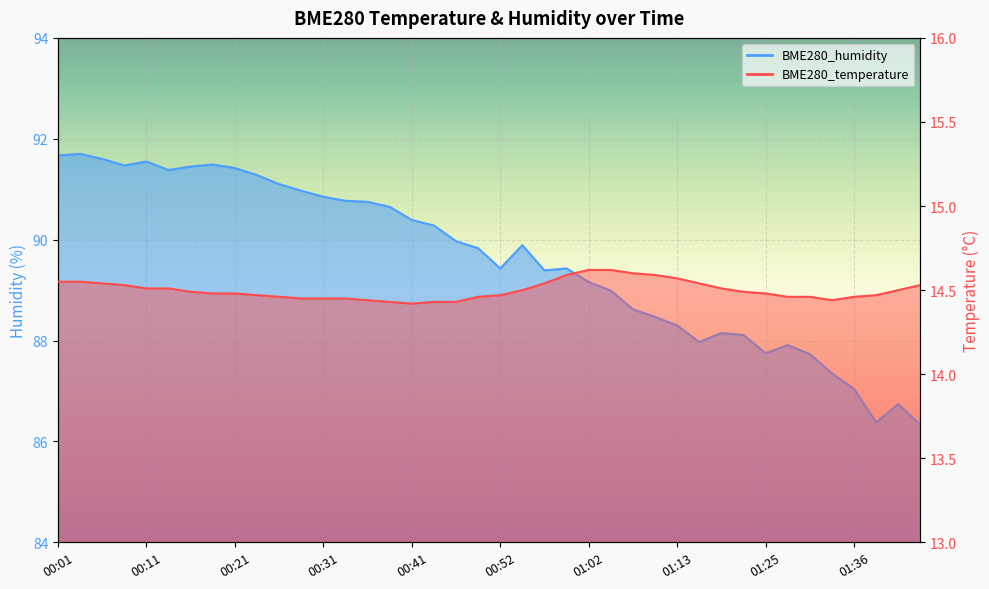

Reading left to right, what are all the values shown in this chart?

BME280_temperature: 14.6	14.6	14.5	14.5	14.5	14.5	14.5	14.5	14.5	14.5	14.5	14.4	14.4	14.4	14.4	14.4	14.4	14.4	14.4	14.5	14.5	14.5	14.5	14.6	14.6	14.6	14.6	14.6	14.6	14.5	14.5	14.5	14.5	14.5	14.5	14.4	14.5	14.5	14.5	14.5
BME280_humidity: 91.7	91.7	91.6	91.5	91.5	91.4	91.5	91.5	91.4	91.3	91.1	91.0	90.8	90.8	90.8	90.7	90.4	90.3	90.0	89.8	89.4	89.9	89.4	89.4	89.2	89.0	88.6	88.5	88.3	88.0	88.2	88.1	87.8	87.9	87.7	87.3	87.0	86.4	86.7	86.3